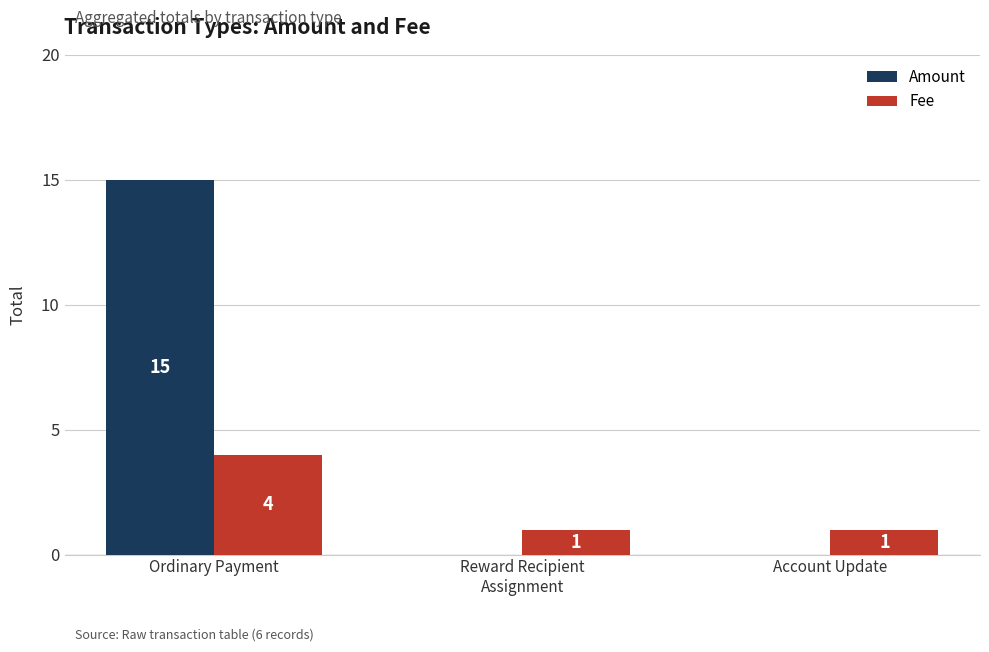

Which series has the largest range (max minus min)?

Amount